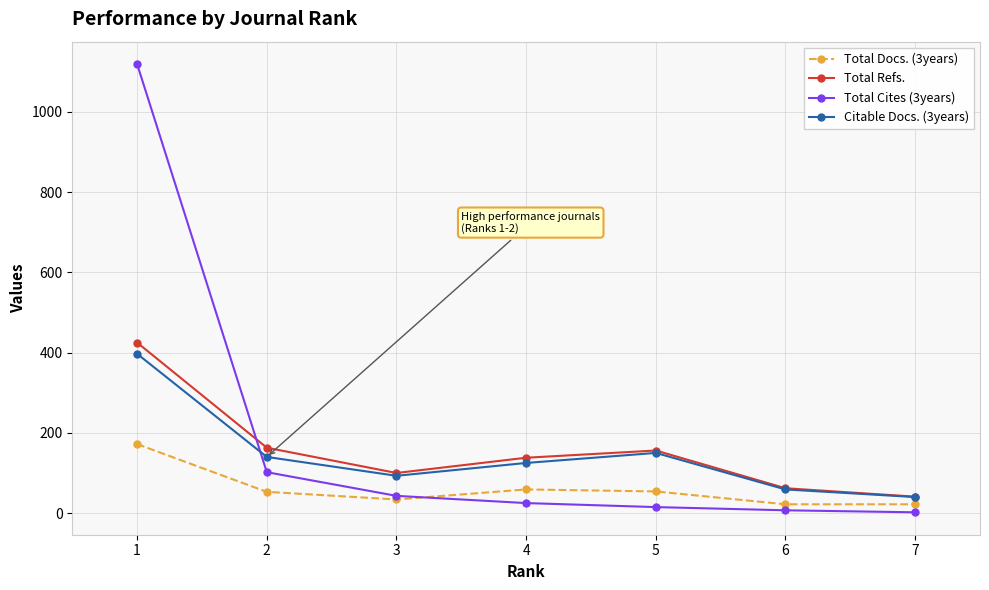

What is the greatest value displayed?

1119